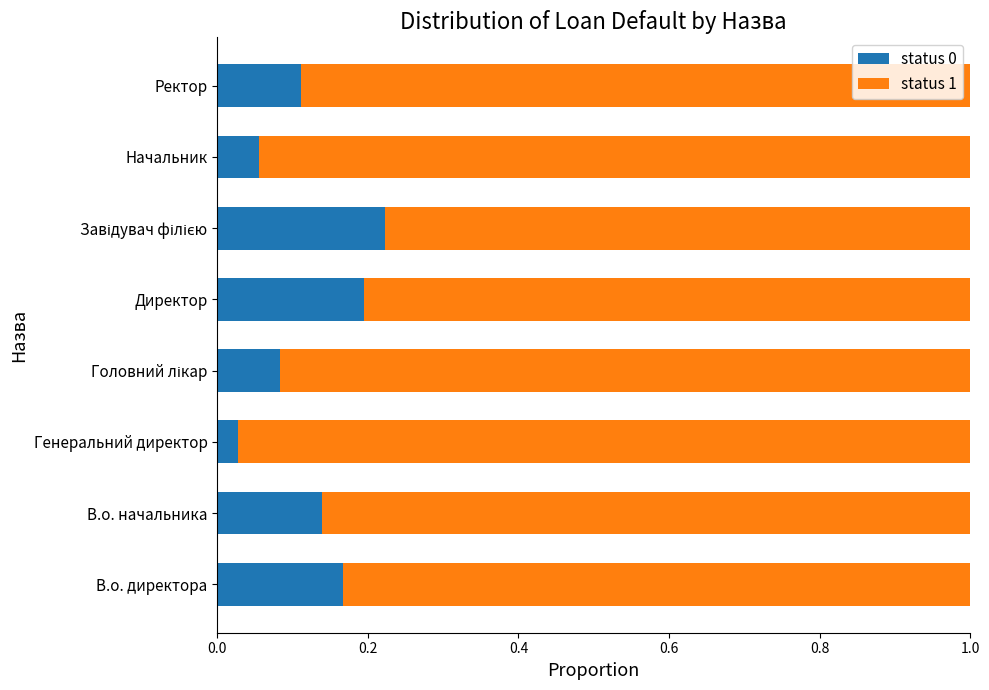

At which label is status 0 closest to 0?

Генеральний директор